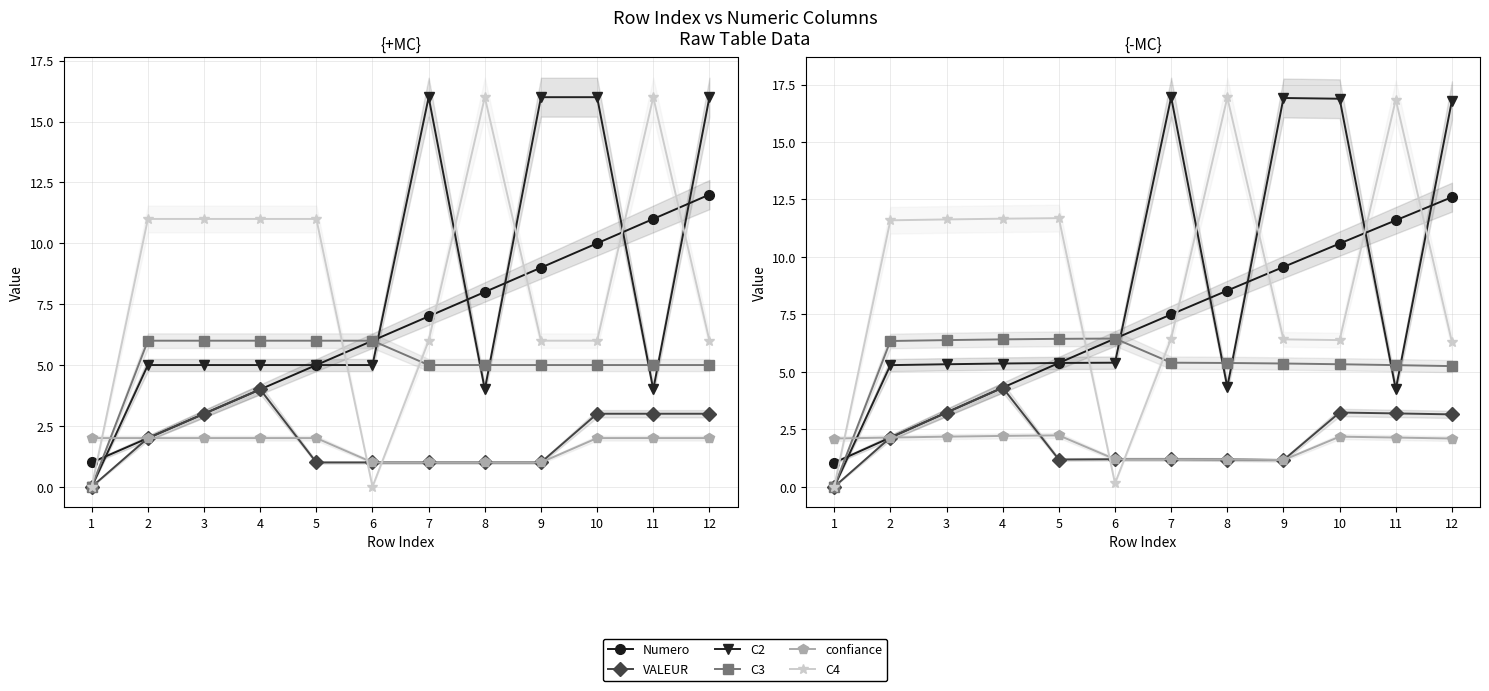

Is the value of Numero at 7 greater than the value of confiance at 8?

Yes